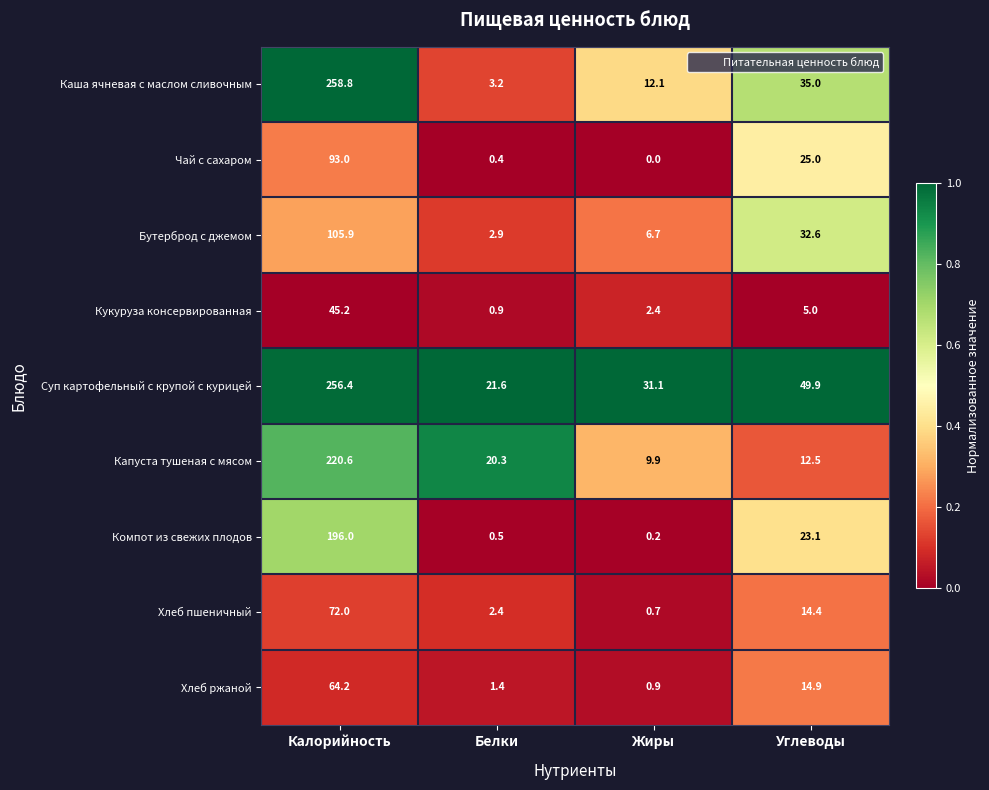

What is the sum of all Чай с сахаром values?

118.4